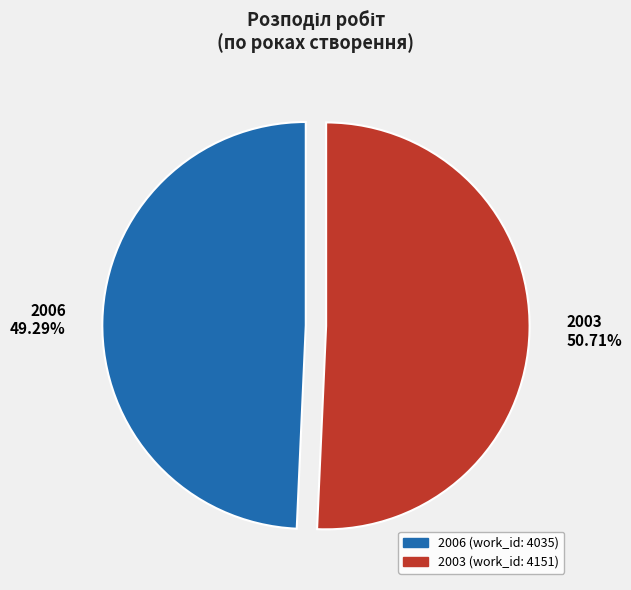

Is 2003 the majority of the pie?

Yes